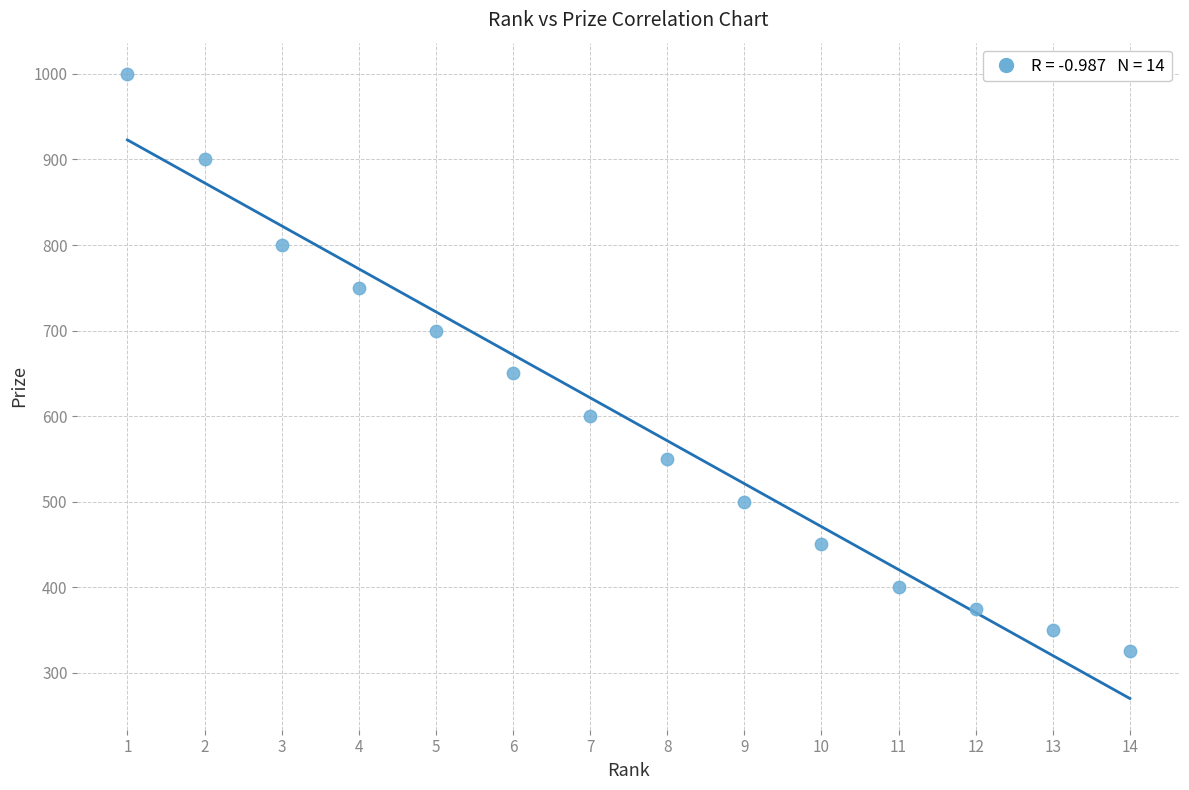

What Y value in the scatter plot is closest to 662?

650